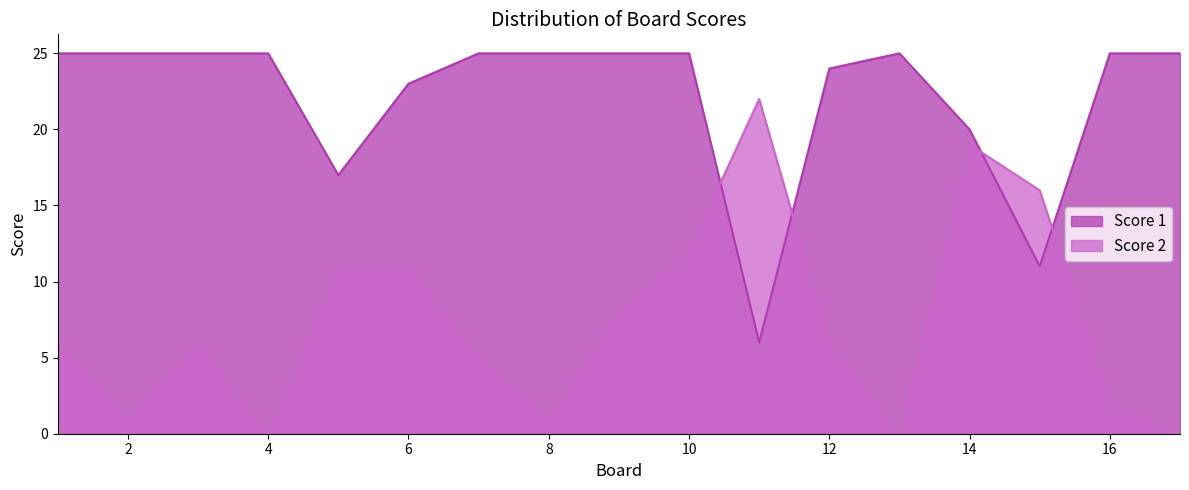

Rank the series by their maximum value, from lowest to highest.

Score 2, Score 1